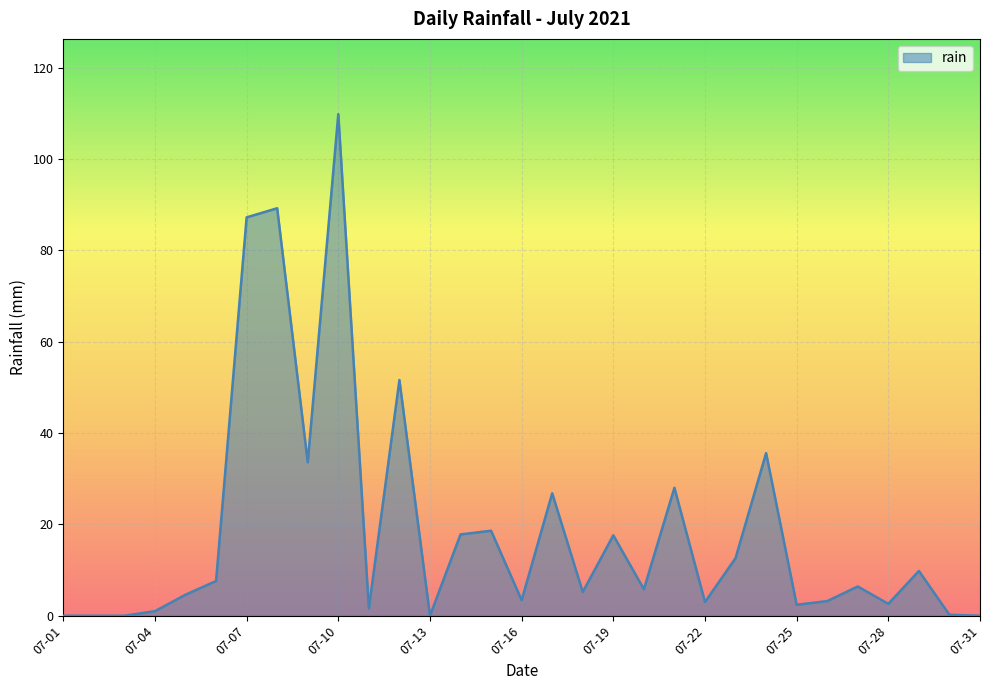

What is the difference between the maximum and minimum values?

109.8